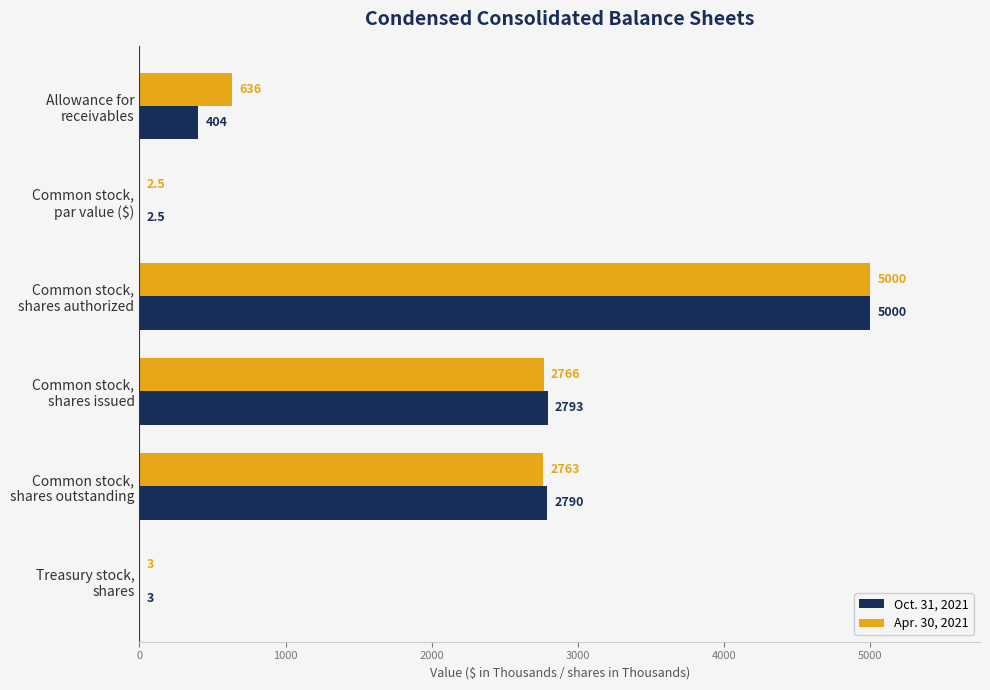

What is the greatest value displayed?

5000.0